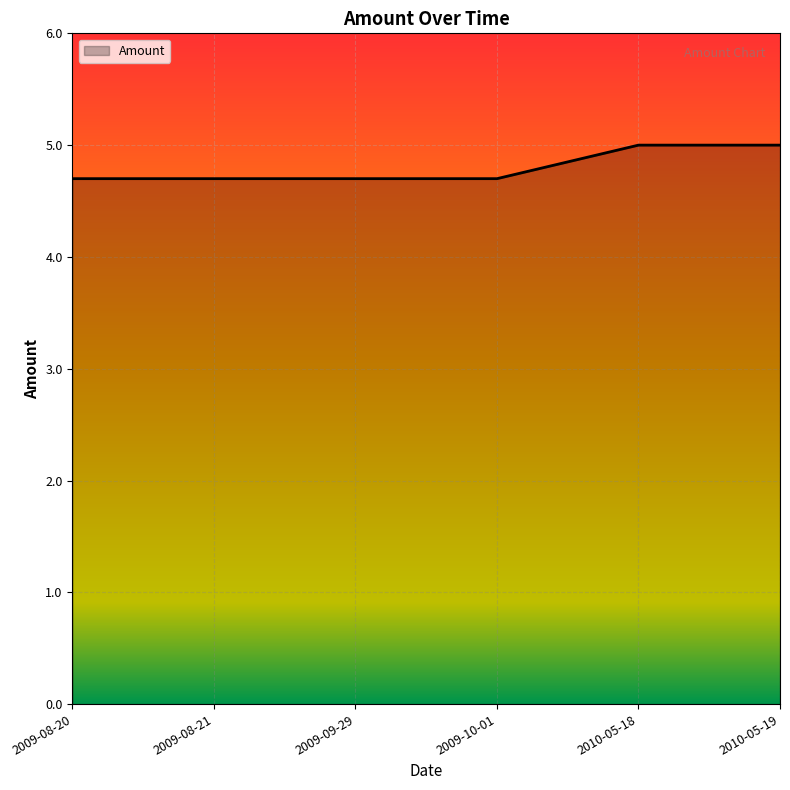

Approximately how many times larger is the value at 2009-08-21 compared to 2009-10-01?

1.0